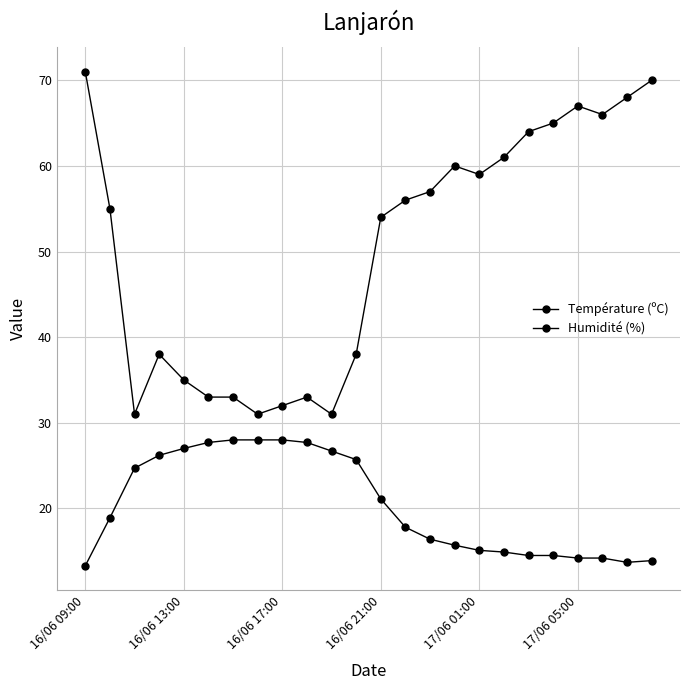

How many lines are shown in the chart?

2